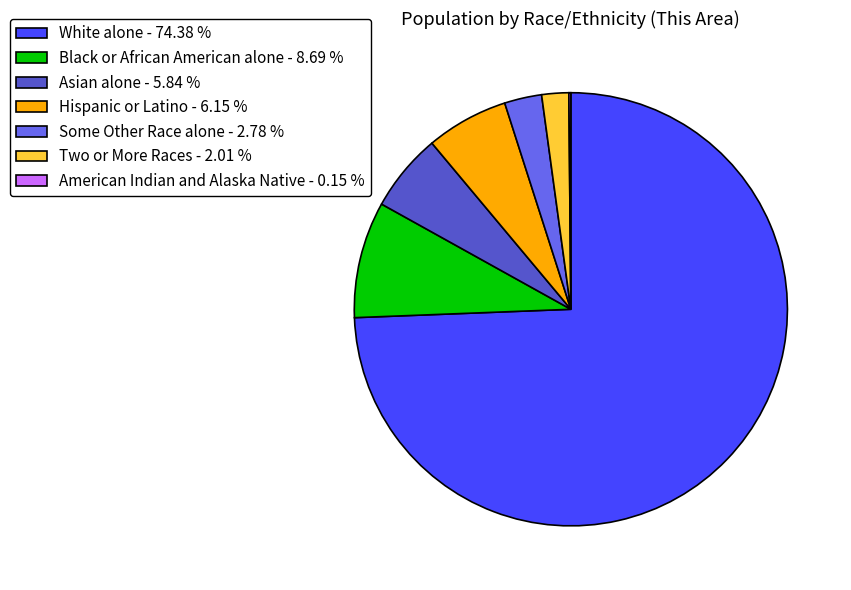

Combined, do Two or More Races - 2.01 % and White alone - 74.38 % account for over 50%?

Yes